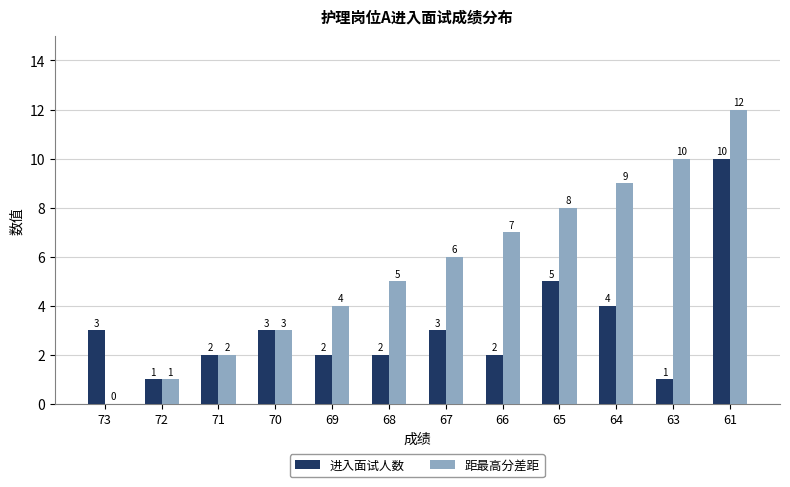

The value of 进入面试人数 at 66 is 2. True or false?

True